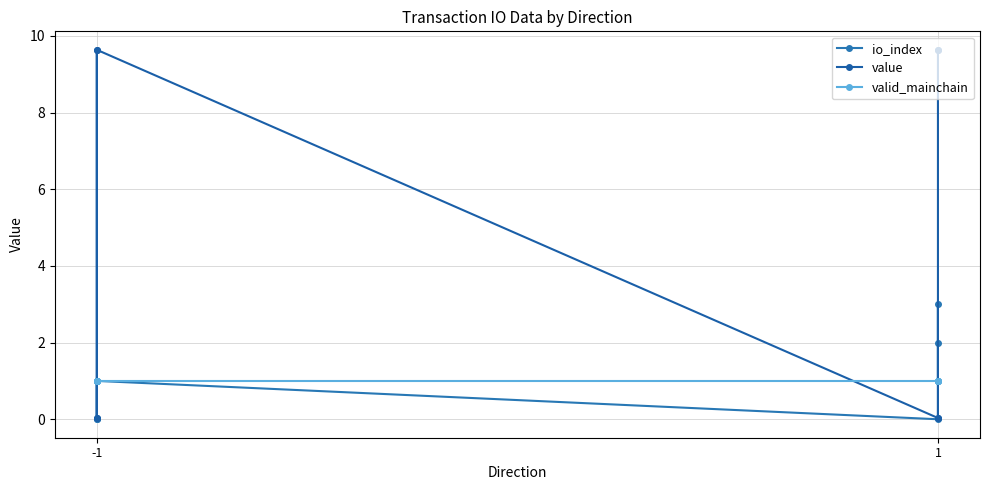

What is the average value of the value series?

4.8